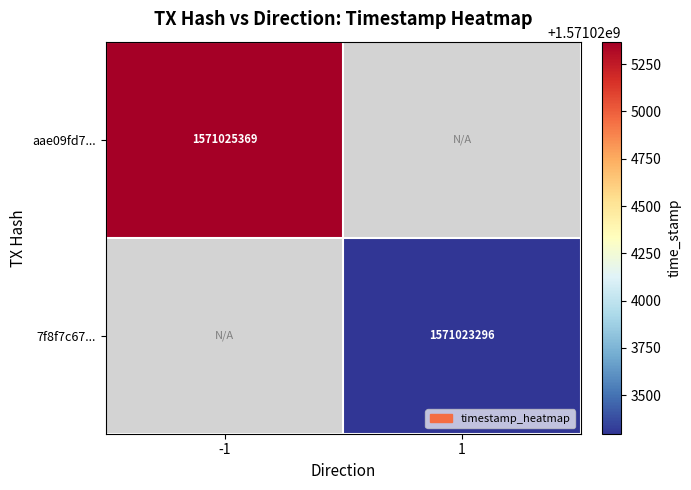

Is it true that aae09fd7... equals 1571025369 at -1?

True